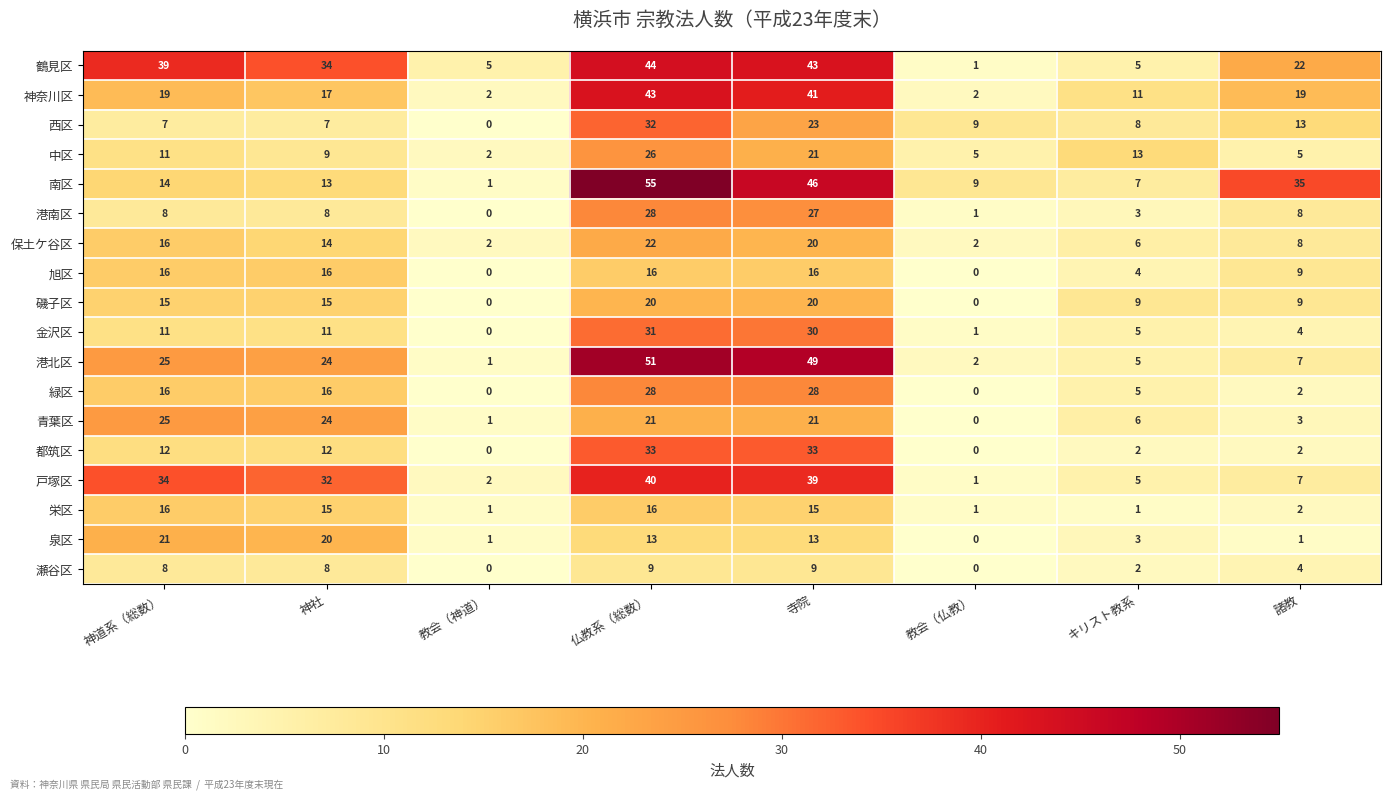

At which category is the sum across all series the highest?

仏教系（総数）